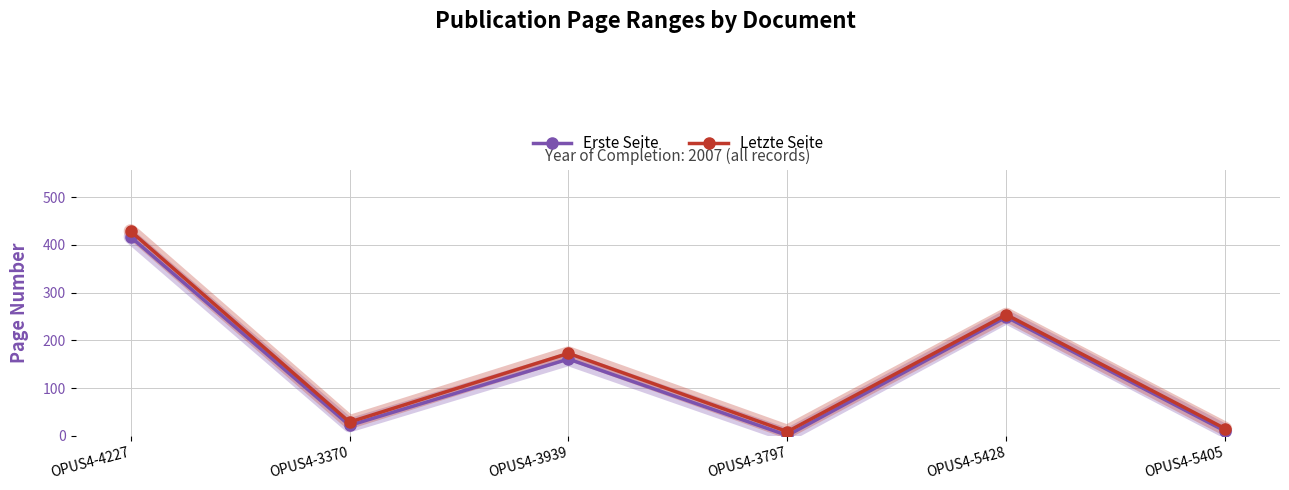

True or false: Erste Seite and Letzte Seite intersect in this chart.

False